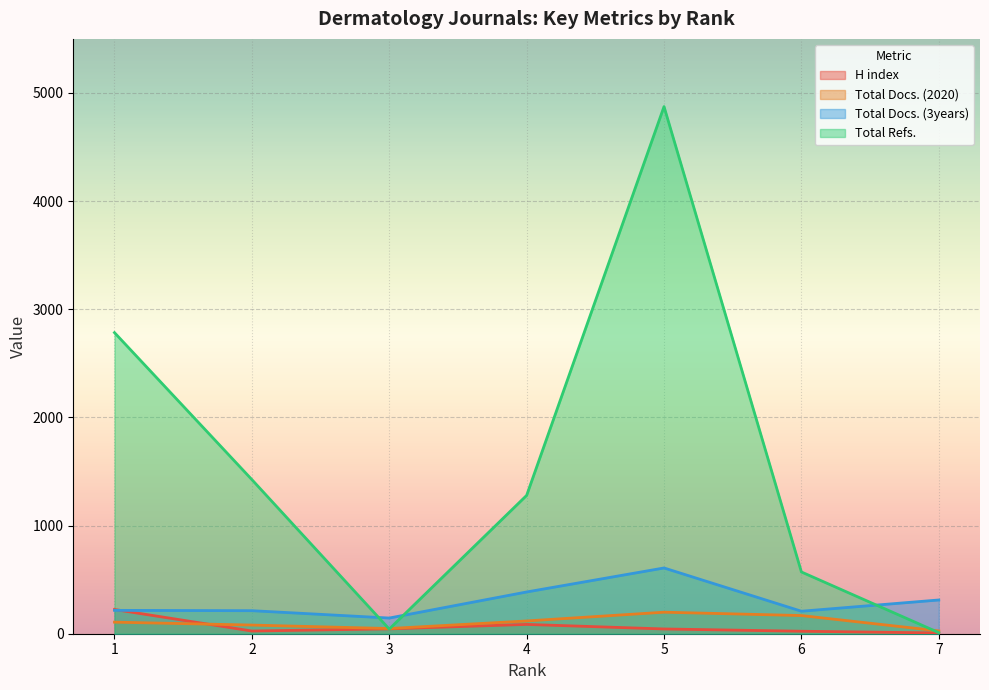

At how many categories does at least one series exceed 1506?

2